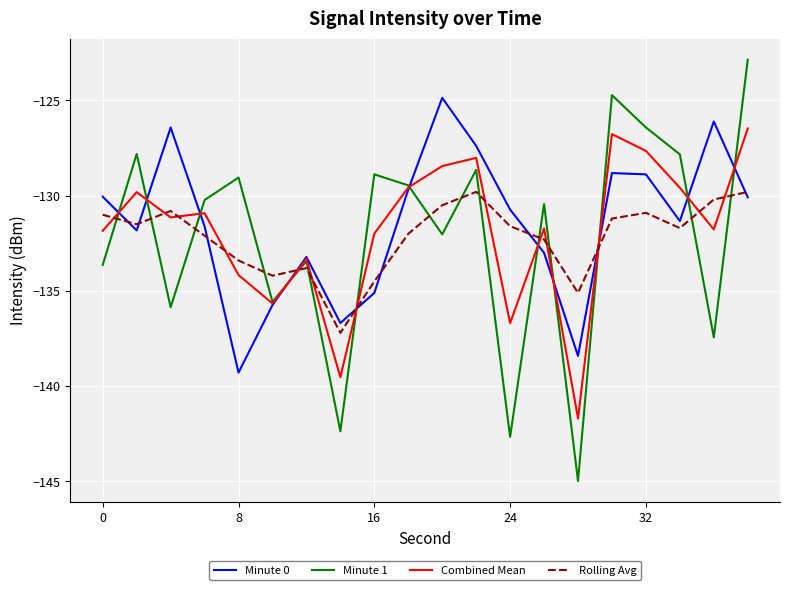

Which series has the widest spread of values?

Minute 1